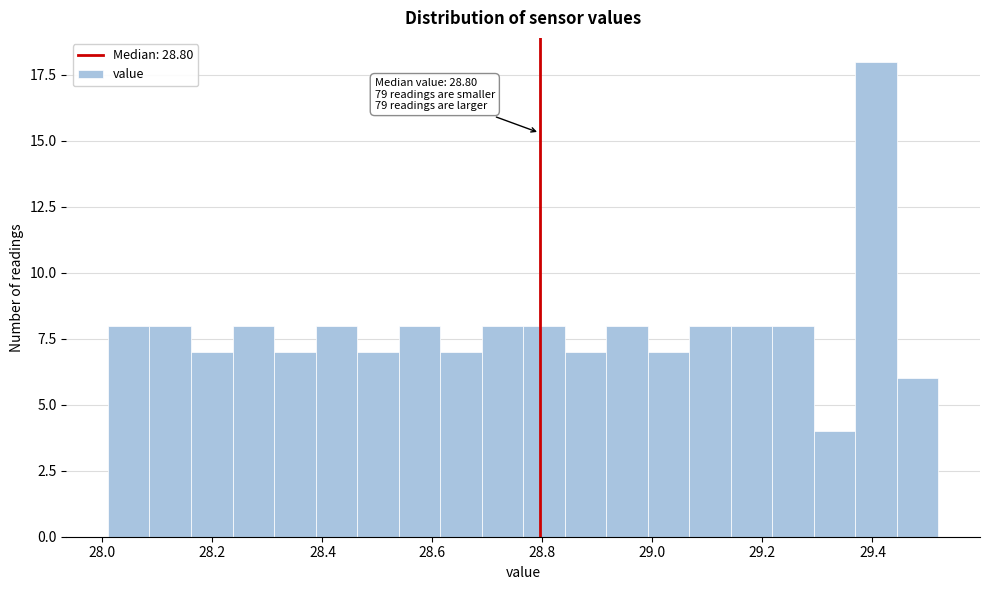

Read against the x-axis, roughly where is the centre of the tallest bar?

29.40